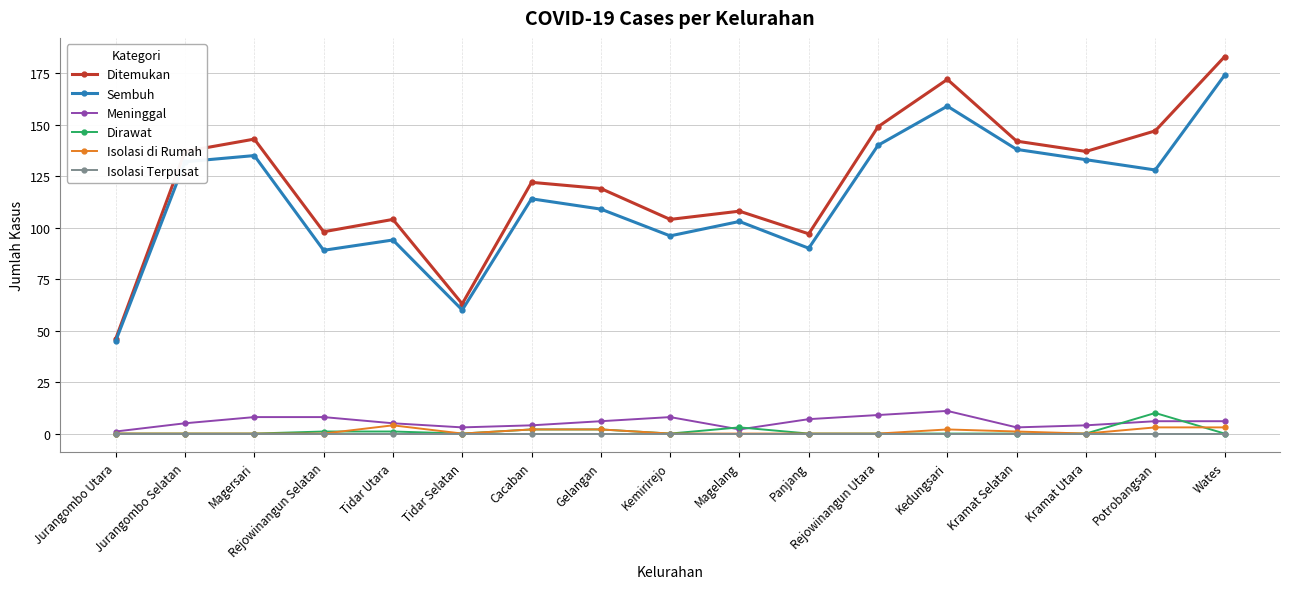

True or false: Isolasi di Rumah has more than 1 interior local peaks.

True